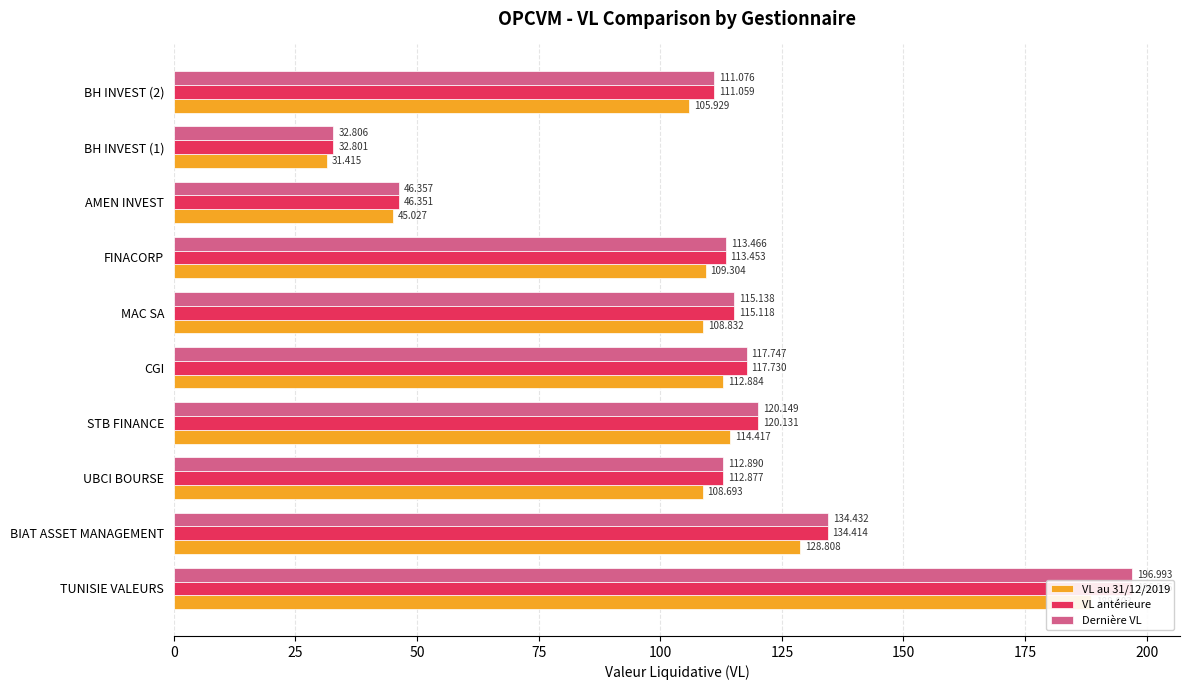

How many bars are there in total?

30